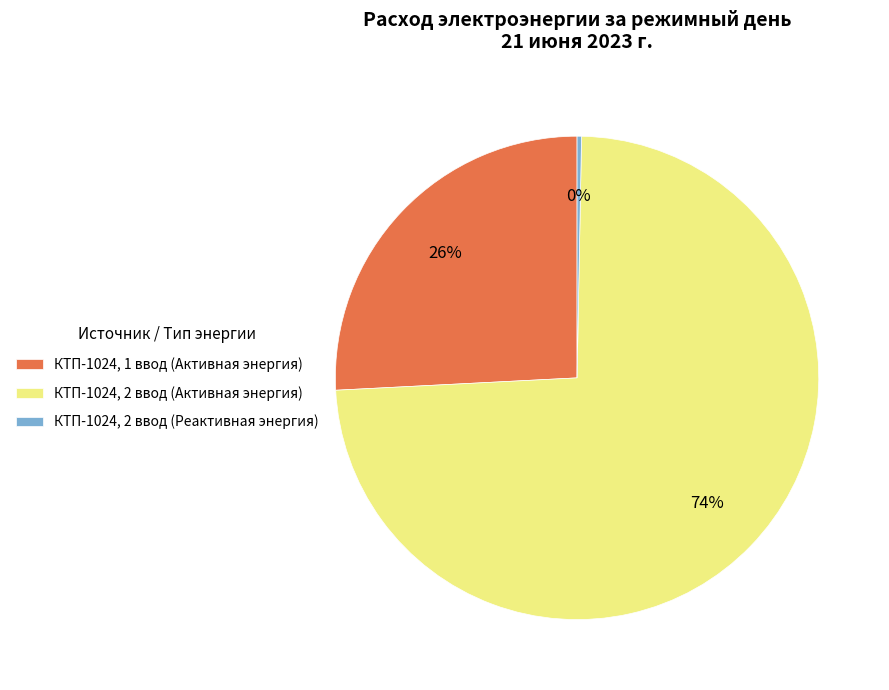

Which slice is the smallest?

КТП-1024, 2 ввод (Реактивная энергия)